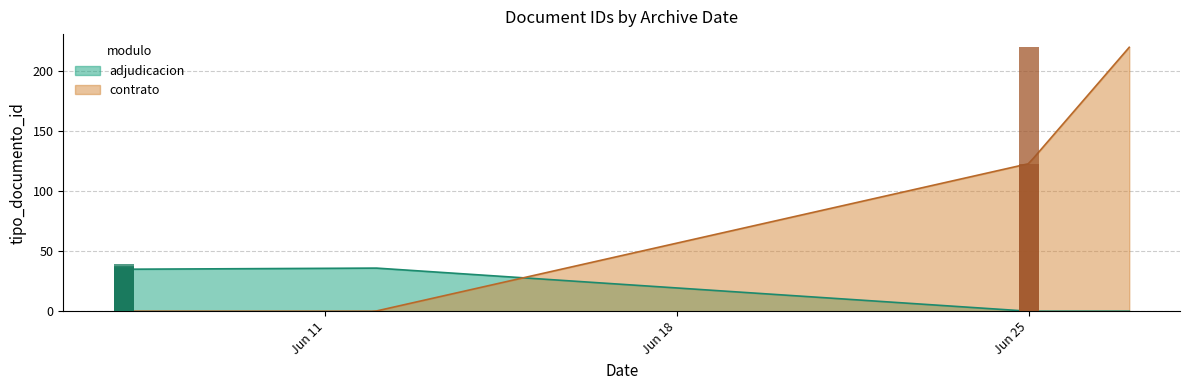

What is the value of the 3rd bar from the left?

36